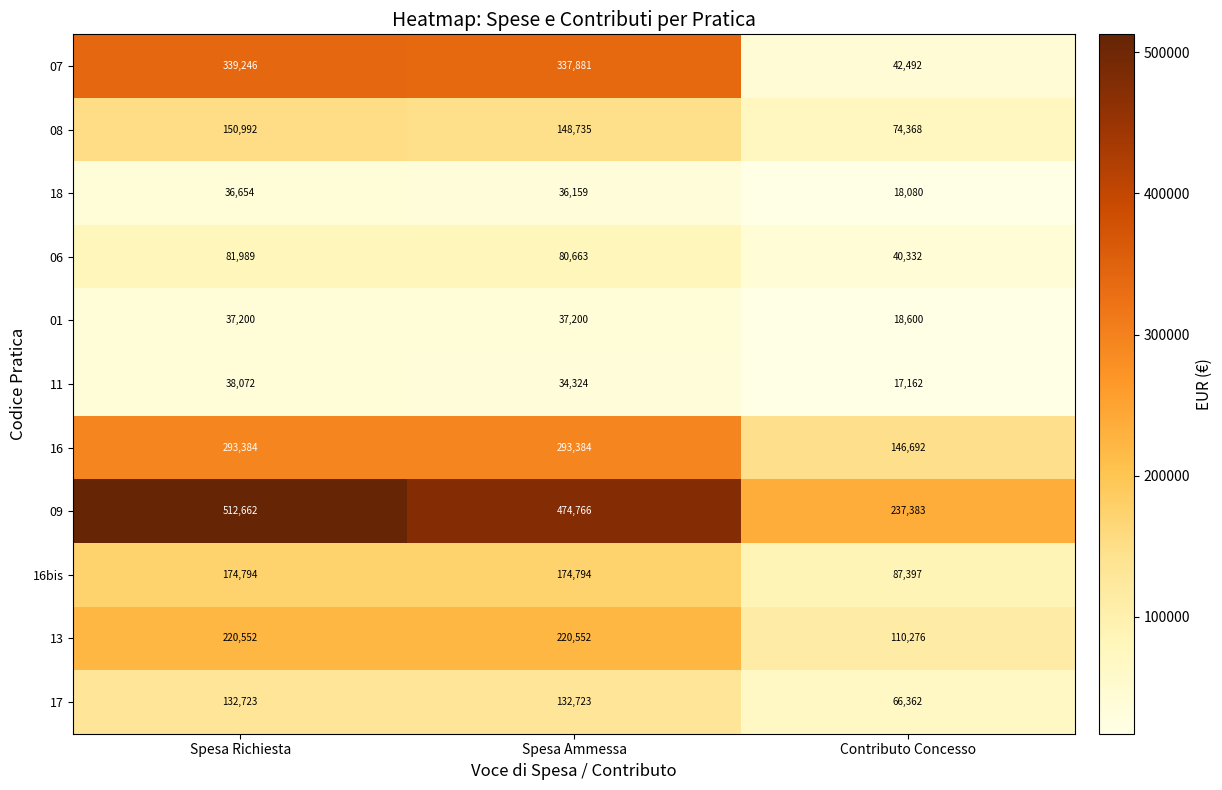

At which label is 09 closest to 375022?

Spesa Ammessa